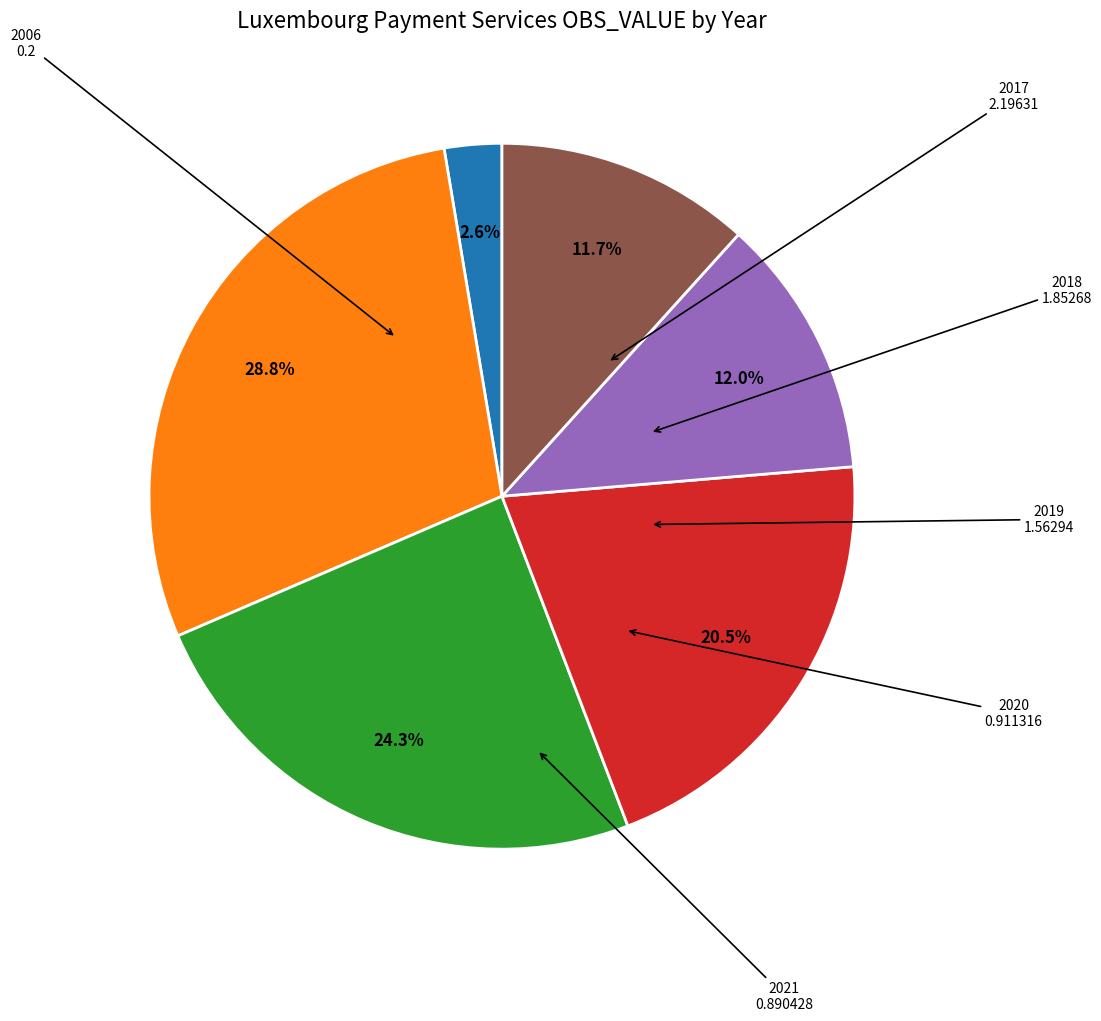

Does 2021 account for over 50% of the chart?

No